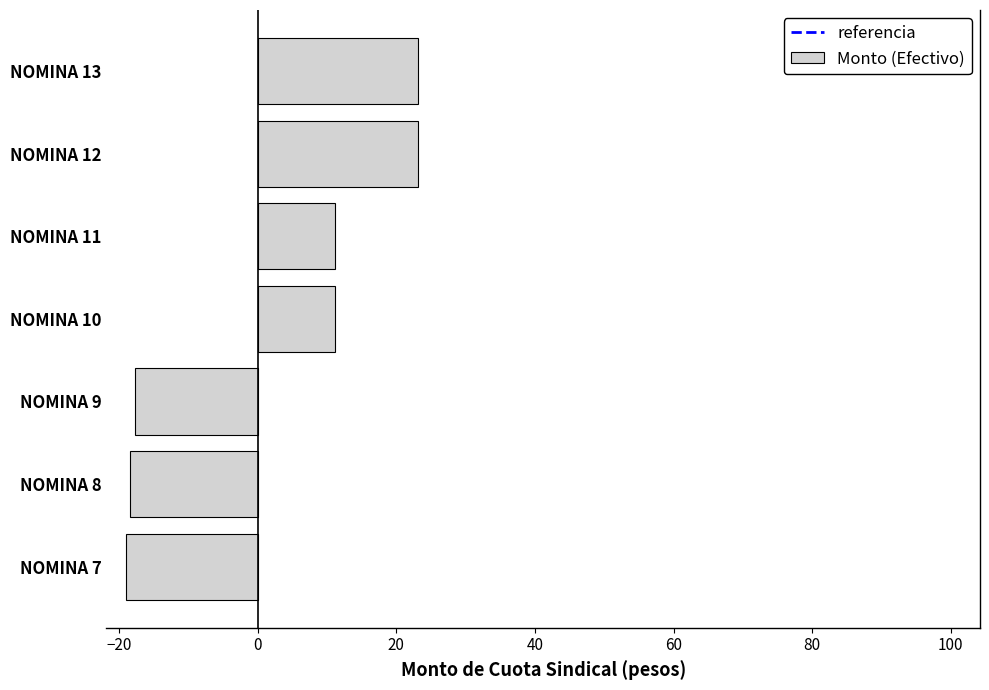

What is the difference between the values at NOMINA 8 and NOMINA 12?

41.6